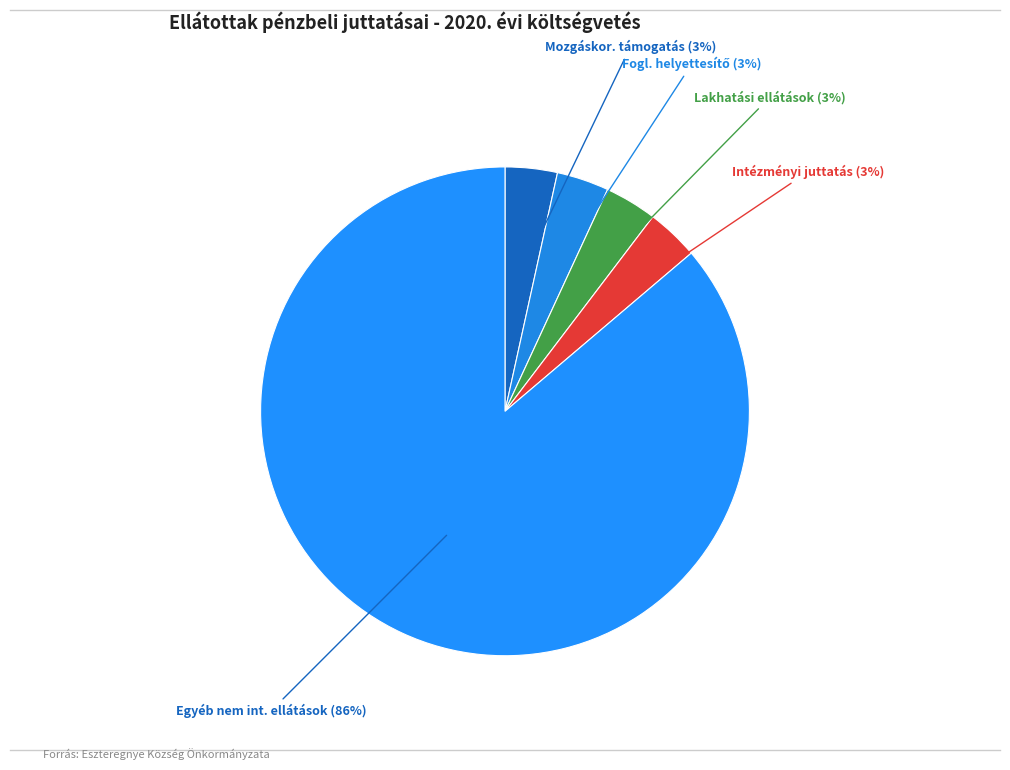

How many slices are in this pie chart?

5